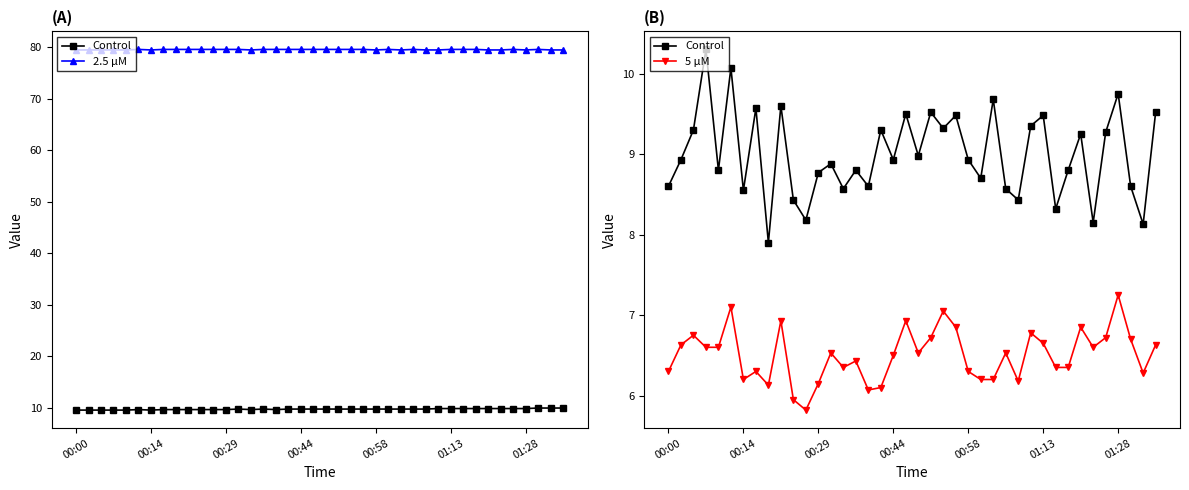

List the series in order of their peak value, highest first.

2.5 μM, Control, 5 μM